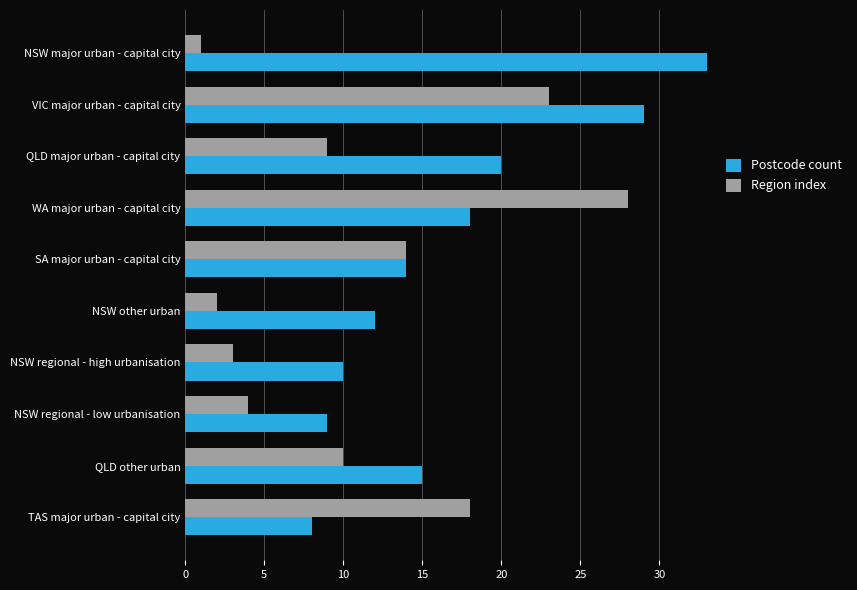

Is the value of Region index at WA major urban - capital city greater than the value of Postcode count at TAS major urban - capital city?

Yes